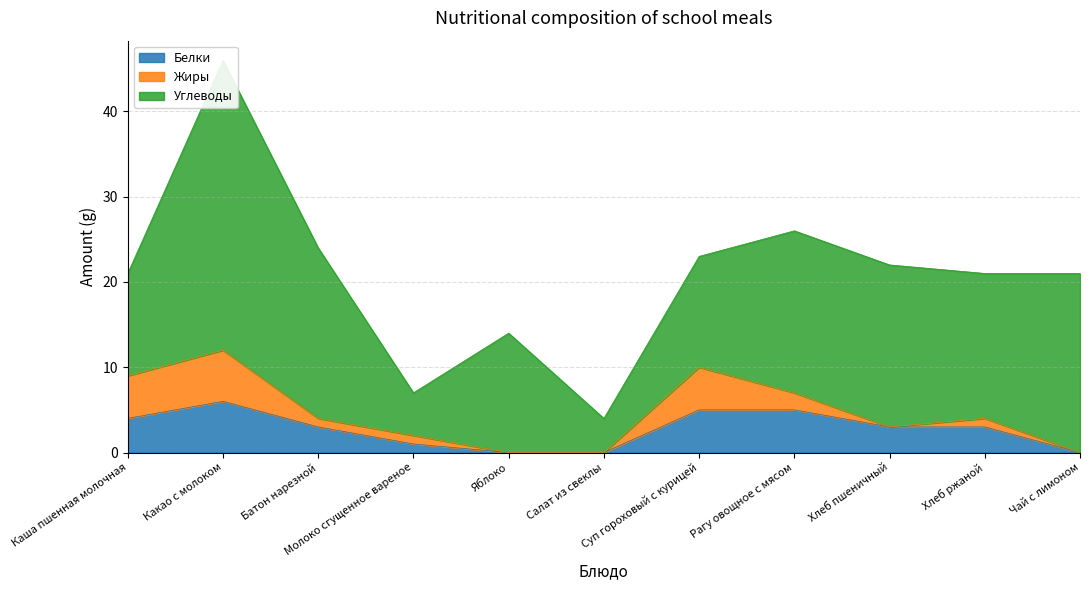

Reading left to right, extract all data points from this chart.

Белки: 4	6	3	1	0	0	5	5	3	3	0
Жиры: 5	6	1	1	0	0	5	2	0	1	0
Углеводы: 12	34	20	5	14	4	13	19	19	17	21